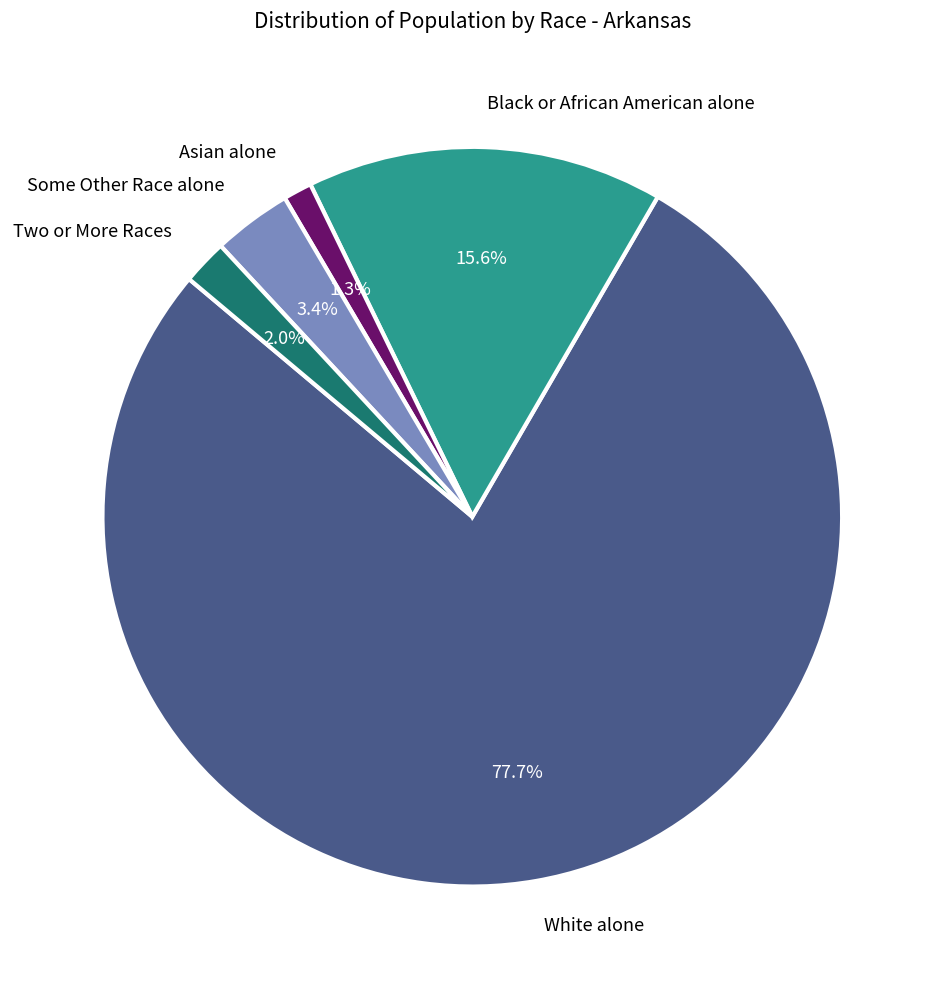

Between Two or More Races and Black or African American alone, which is larger?

Black or African American alone